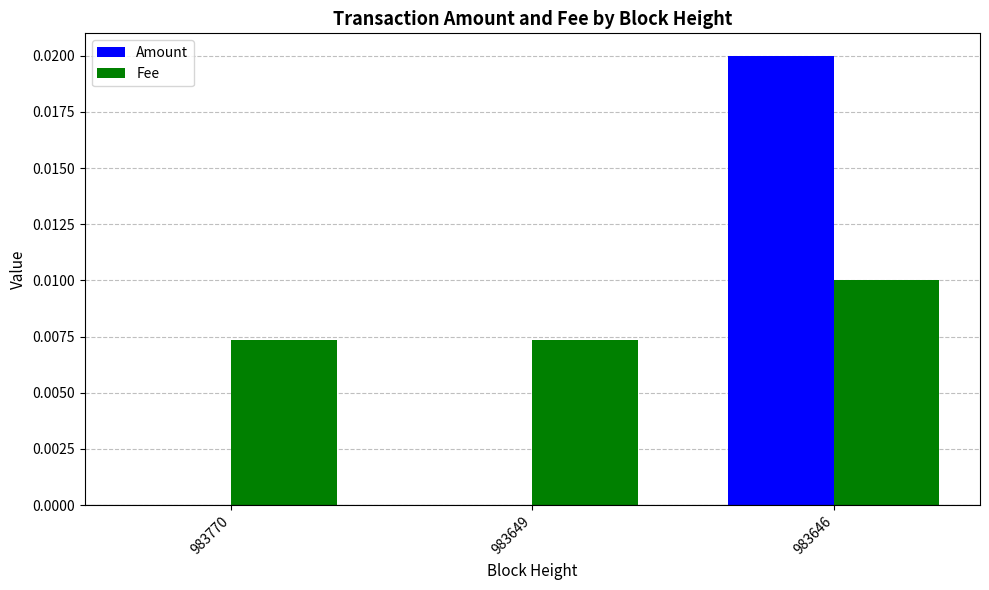

How many groups of bars are there?

3